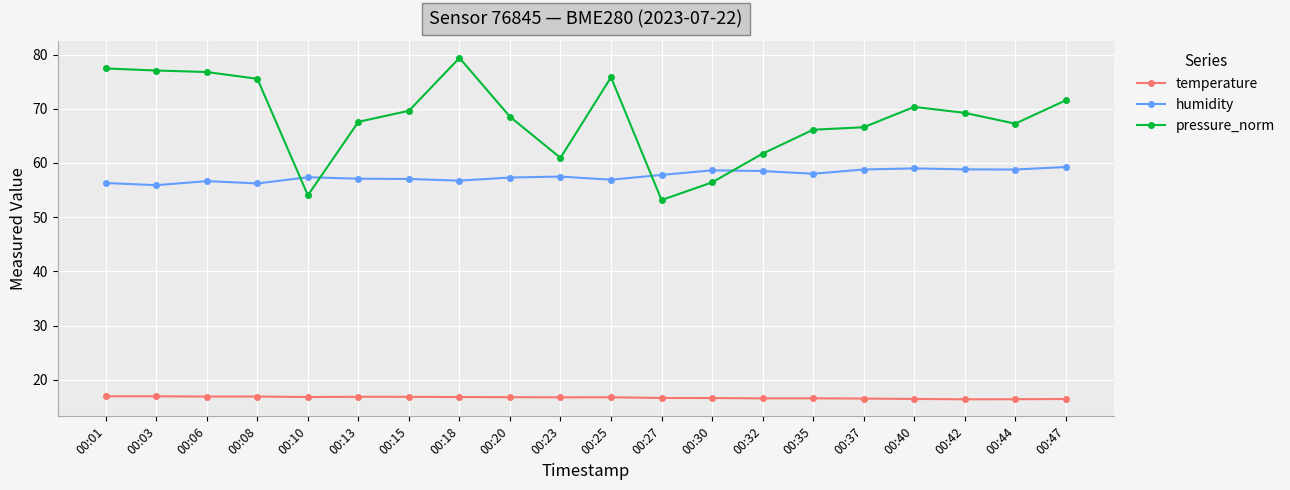

Which series has the largest range (max minus min)?

pressure_norm